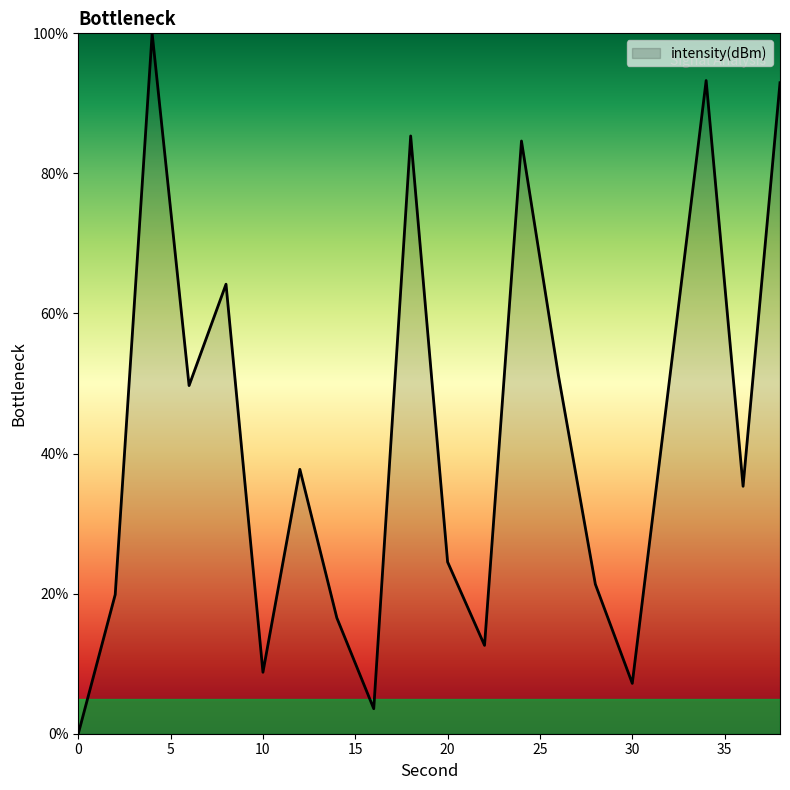

What is the difference between the maximum and minimum values?

100.0